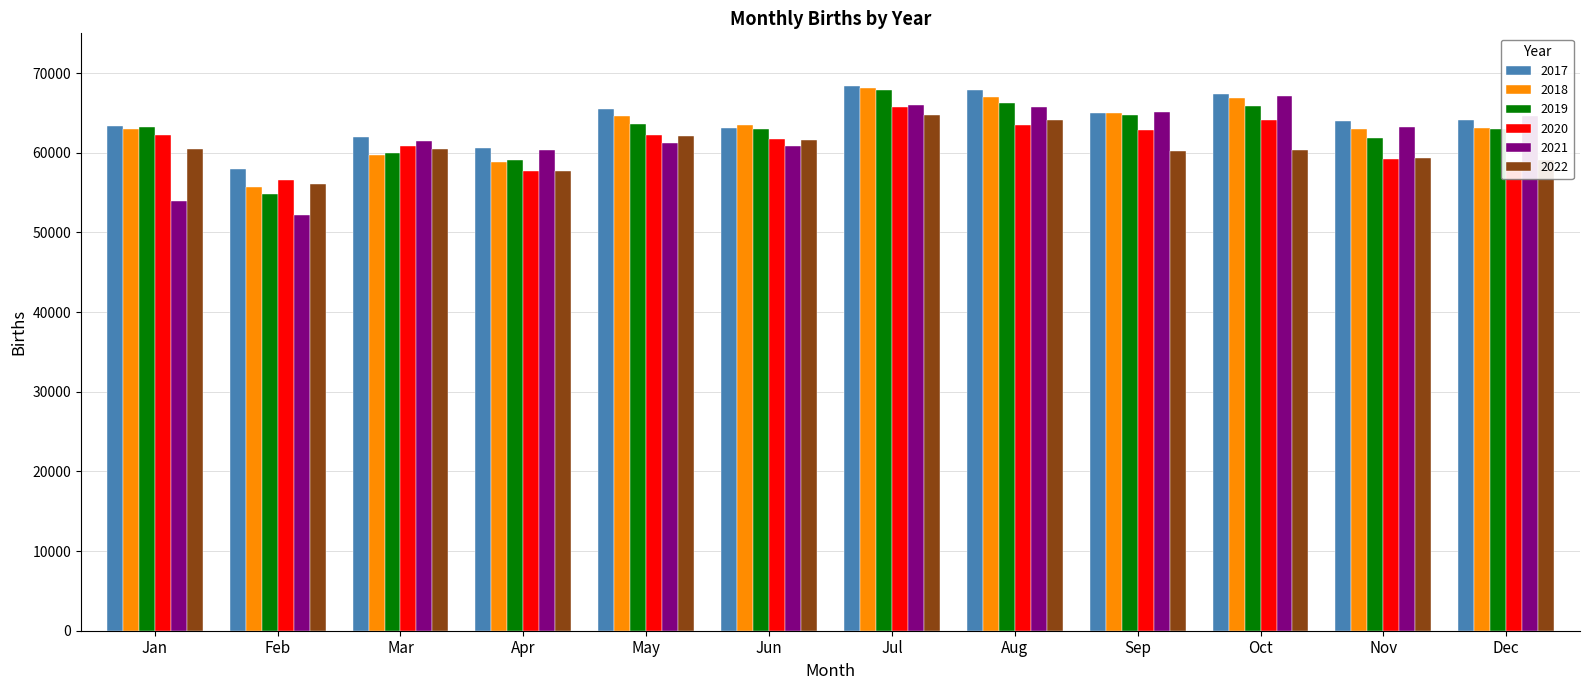

What is the smallest value displayed?

52225